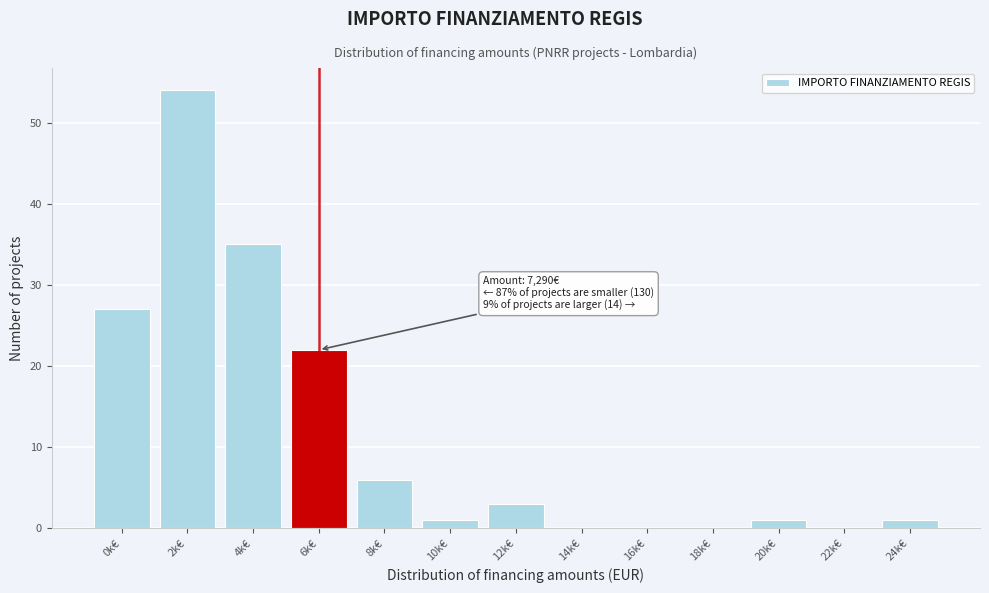

Reading right to left, list all the values displayed in this chart.

24k€=1	22k€=0	20k€=1	18k€=0	16k€=0	14k€=0	12k€=3	10k€=1	8k€=6	6k€=22	4k€=35	2k€=54	0k€=27